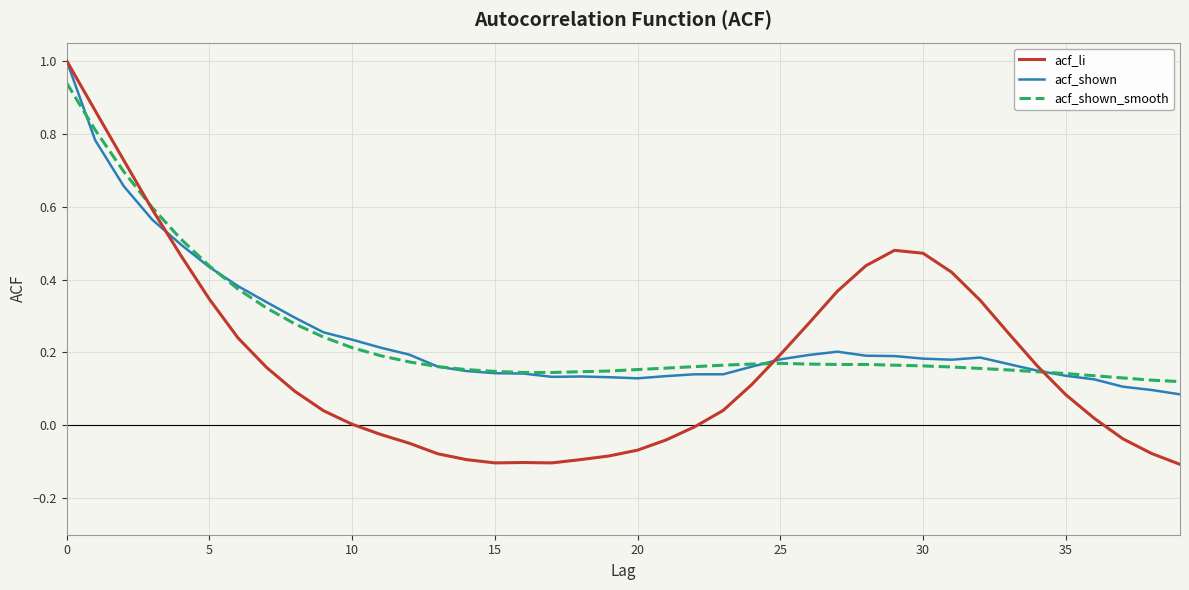

At how many categories does at least one series exceed 0?

40